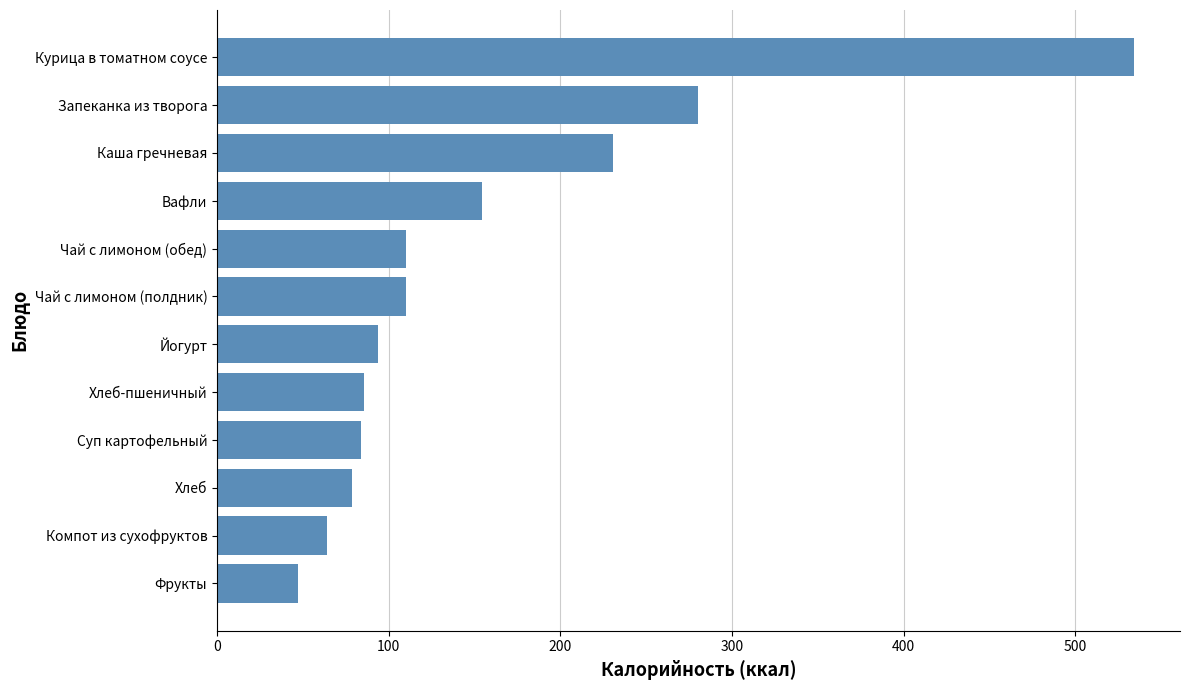

Which label corresponds to the smallest value in the chart?

Фрукты